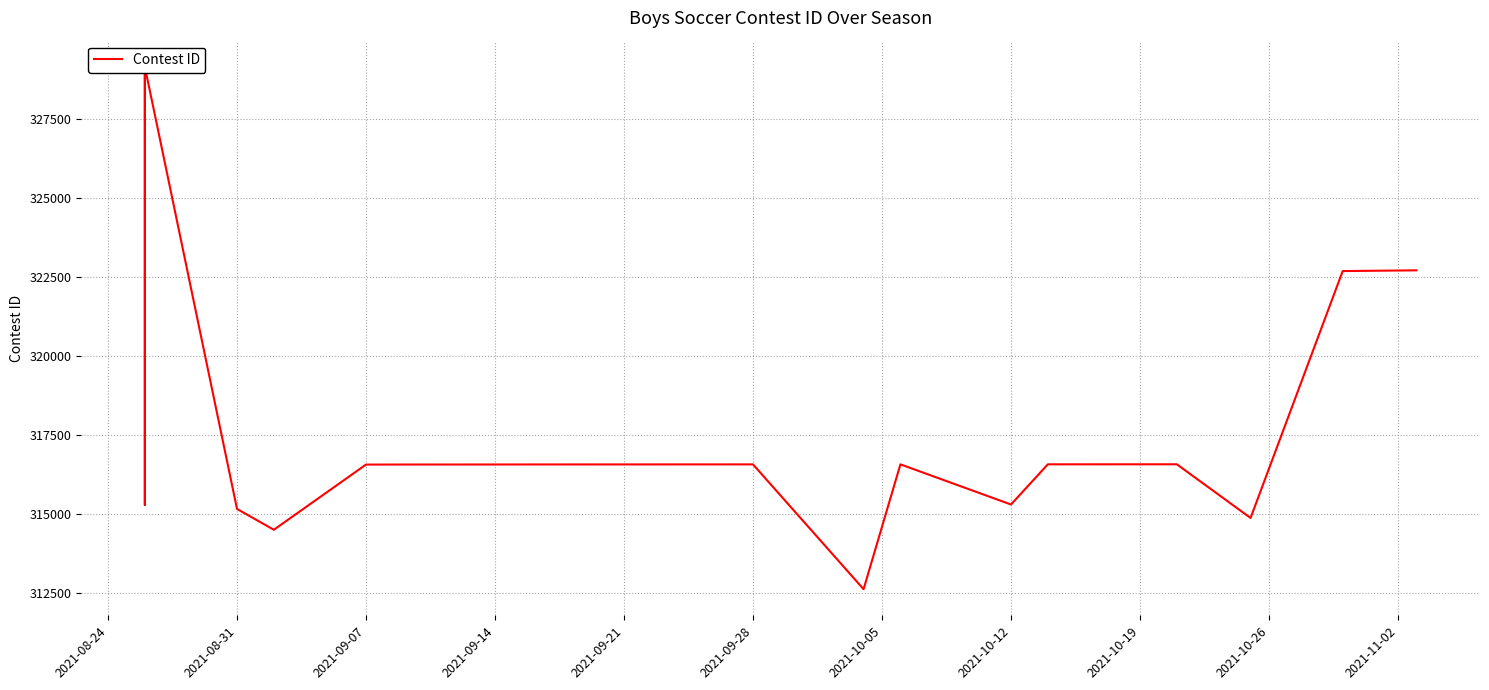

How many points are higher than both their immediate neighbors (excluding endpoints)?

4